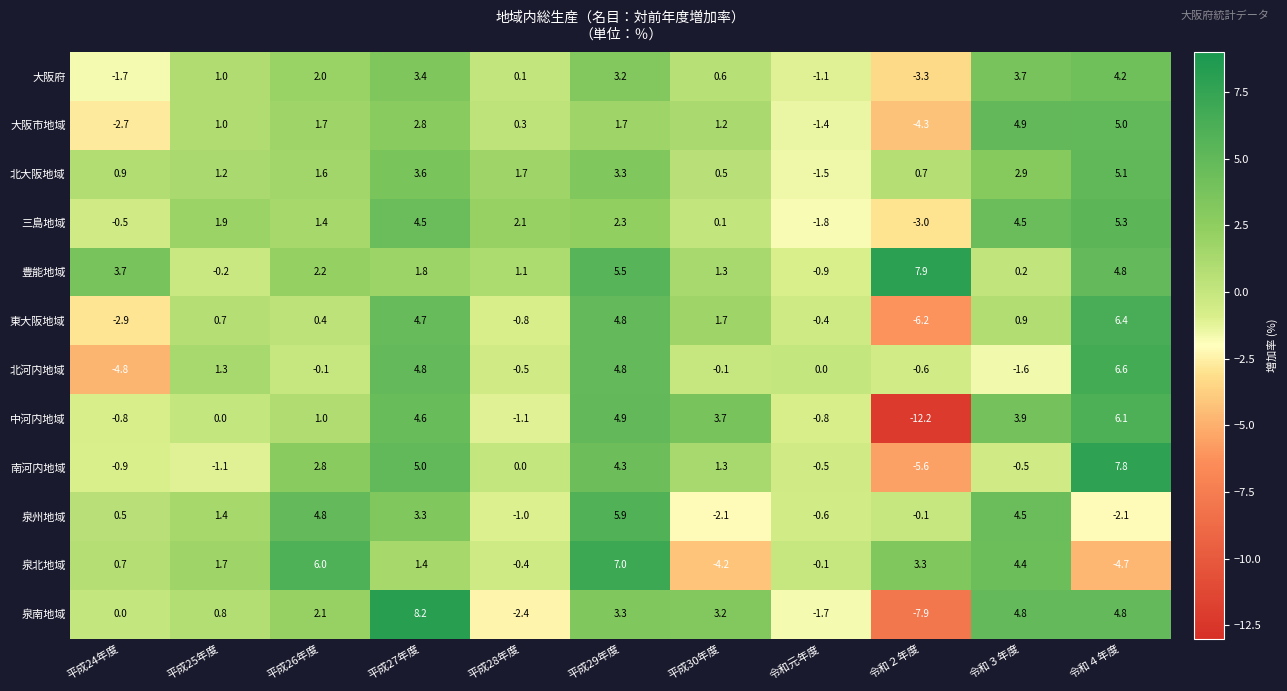

What is the total value across all series at 平成24年度?

-8.5